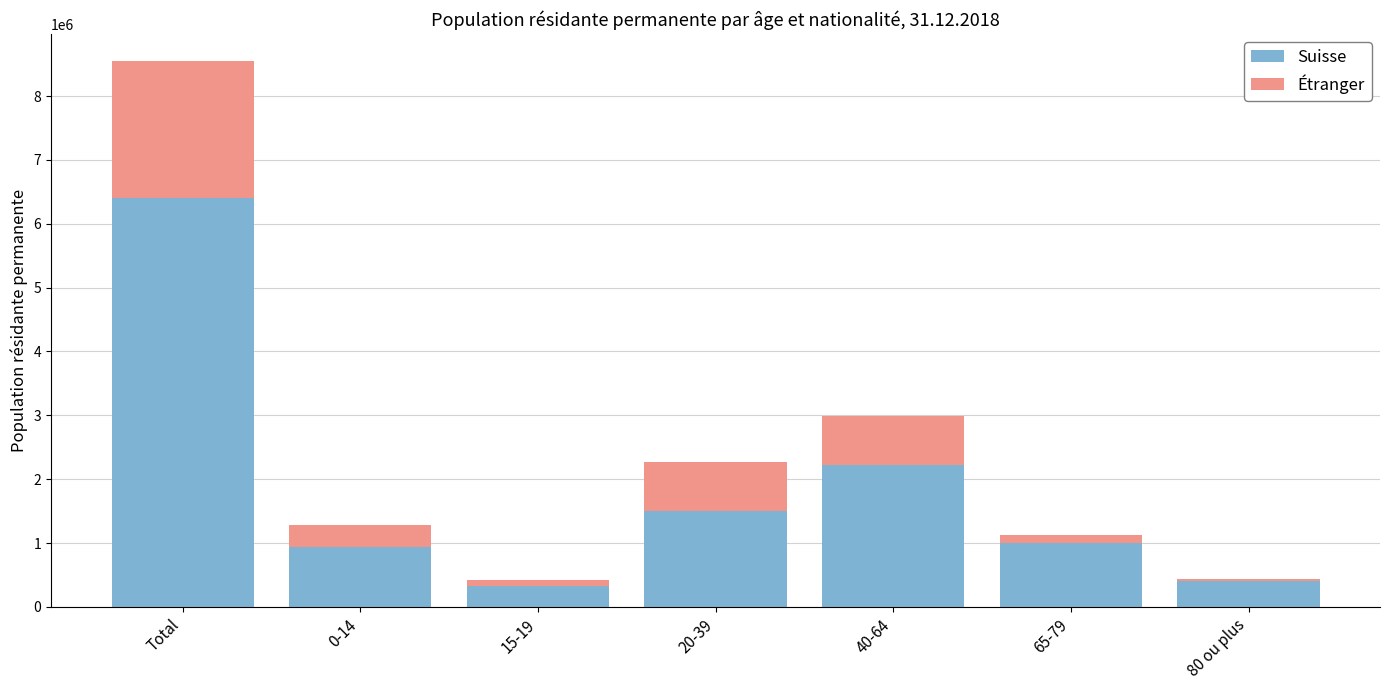

What is the highest value of the Suisse series?

6396252